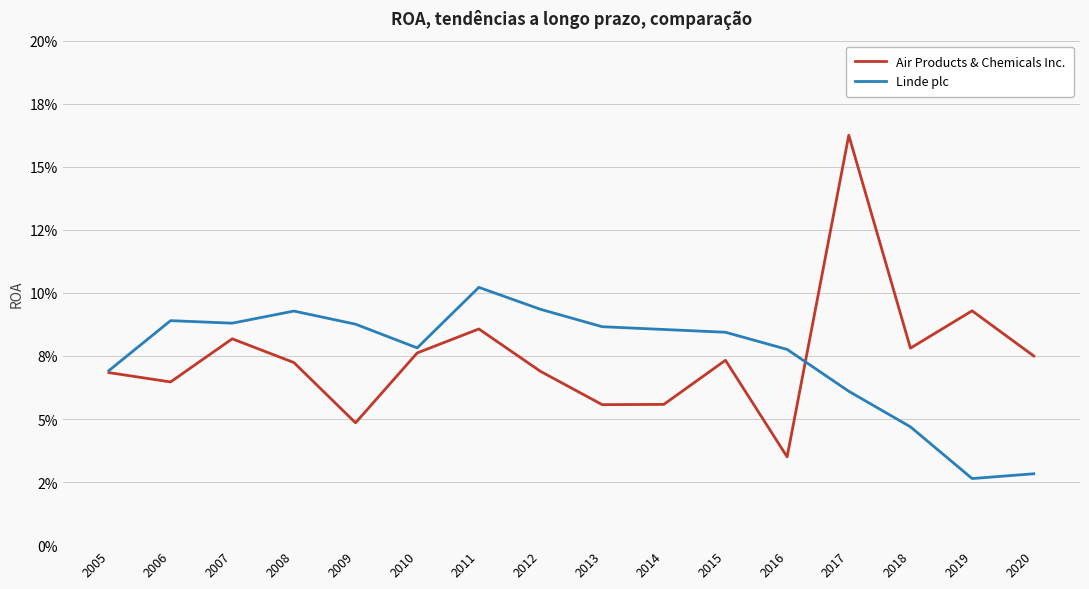

The value of Air Products & Chemicals Inc. at 2008 is 0.1. True or false?

False